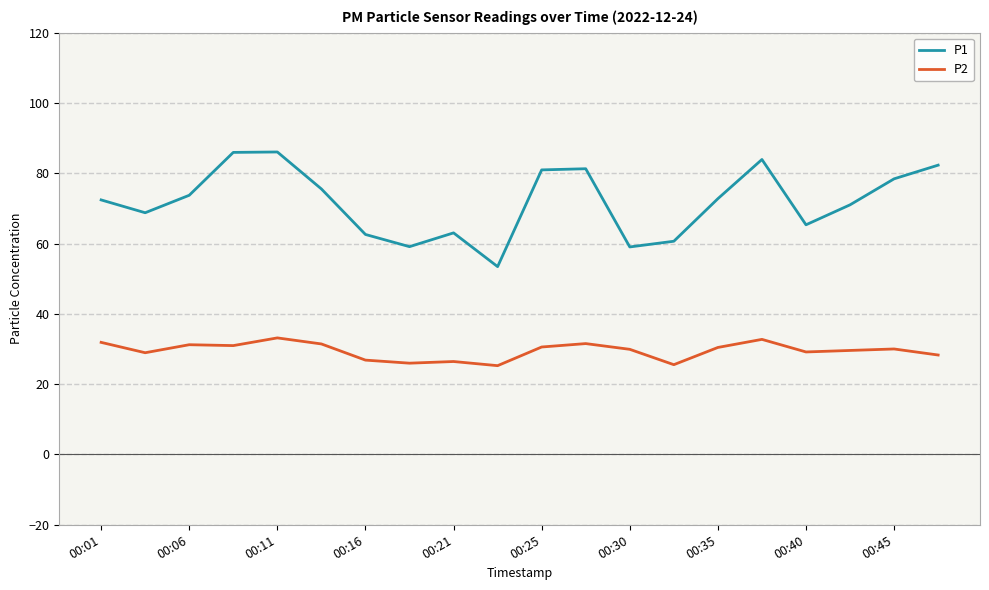

What is the sum of all P1 values?

1436.6